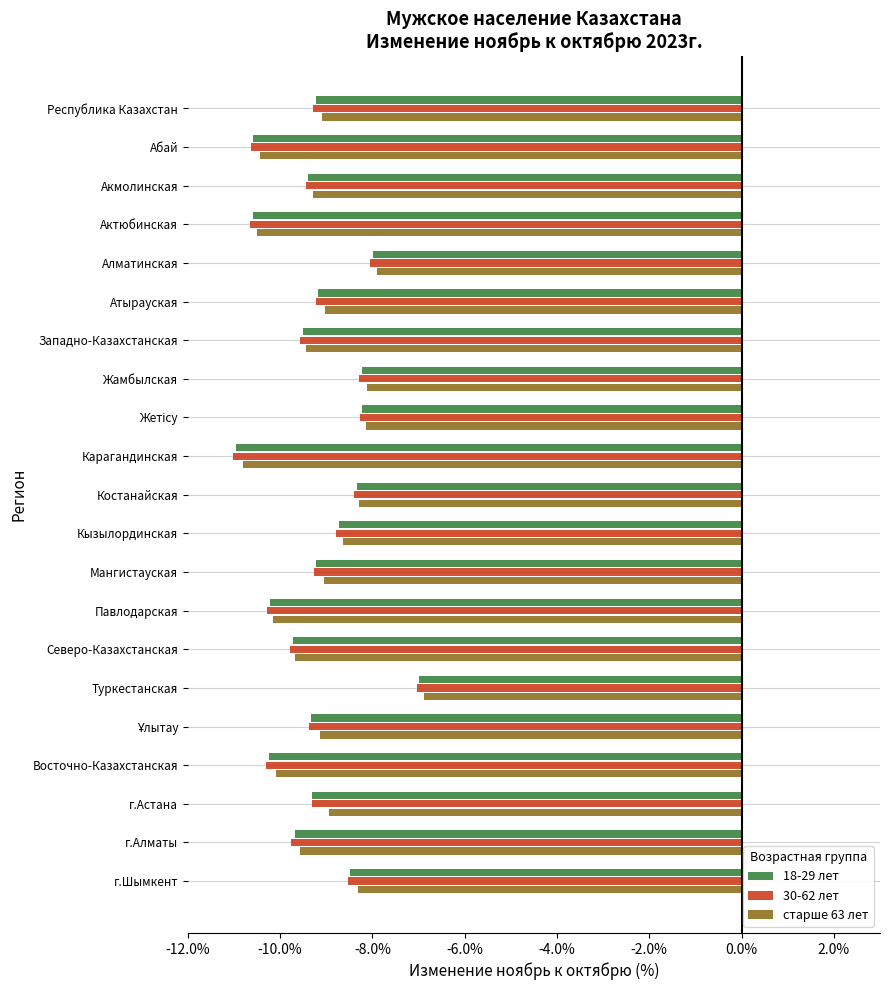

What is the sum of all старше 63 лет values?

-191.5